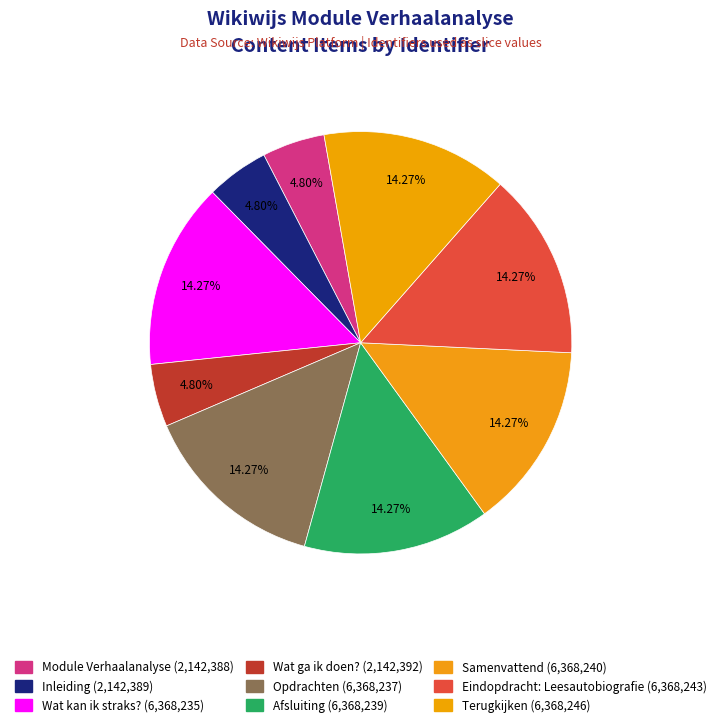

Count the number of slices in the pie.

9